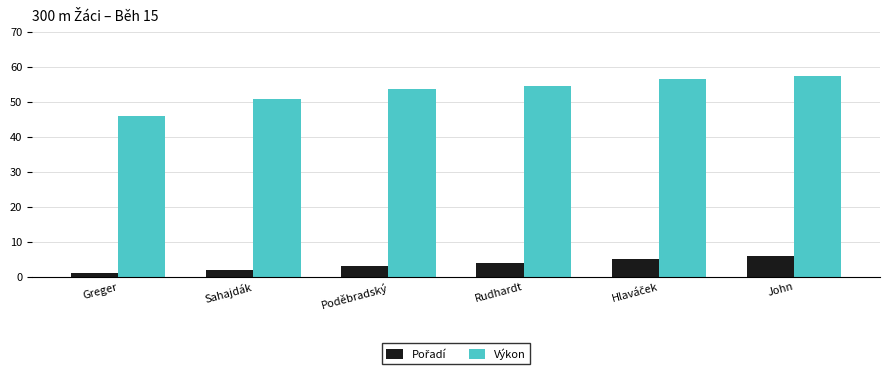

Which series has the widest spread of values?

Výkon